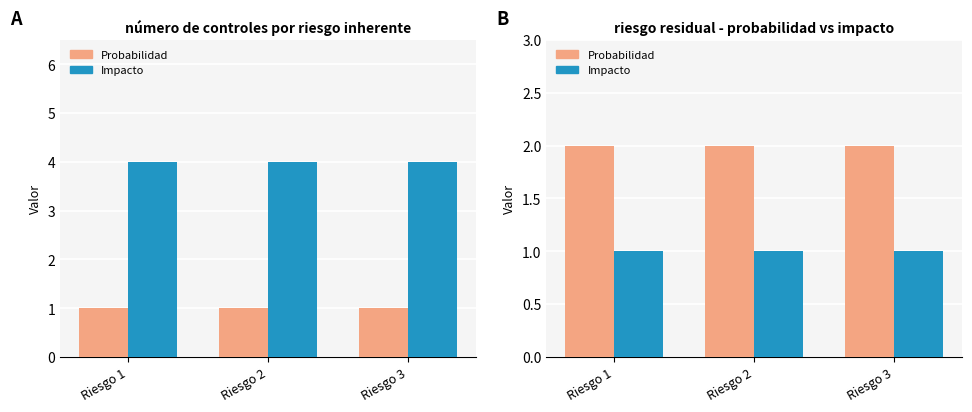

List the series in order of their peak value, highest first.

Probabilidad, Impacto